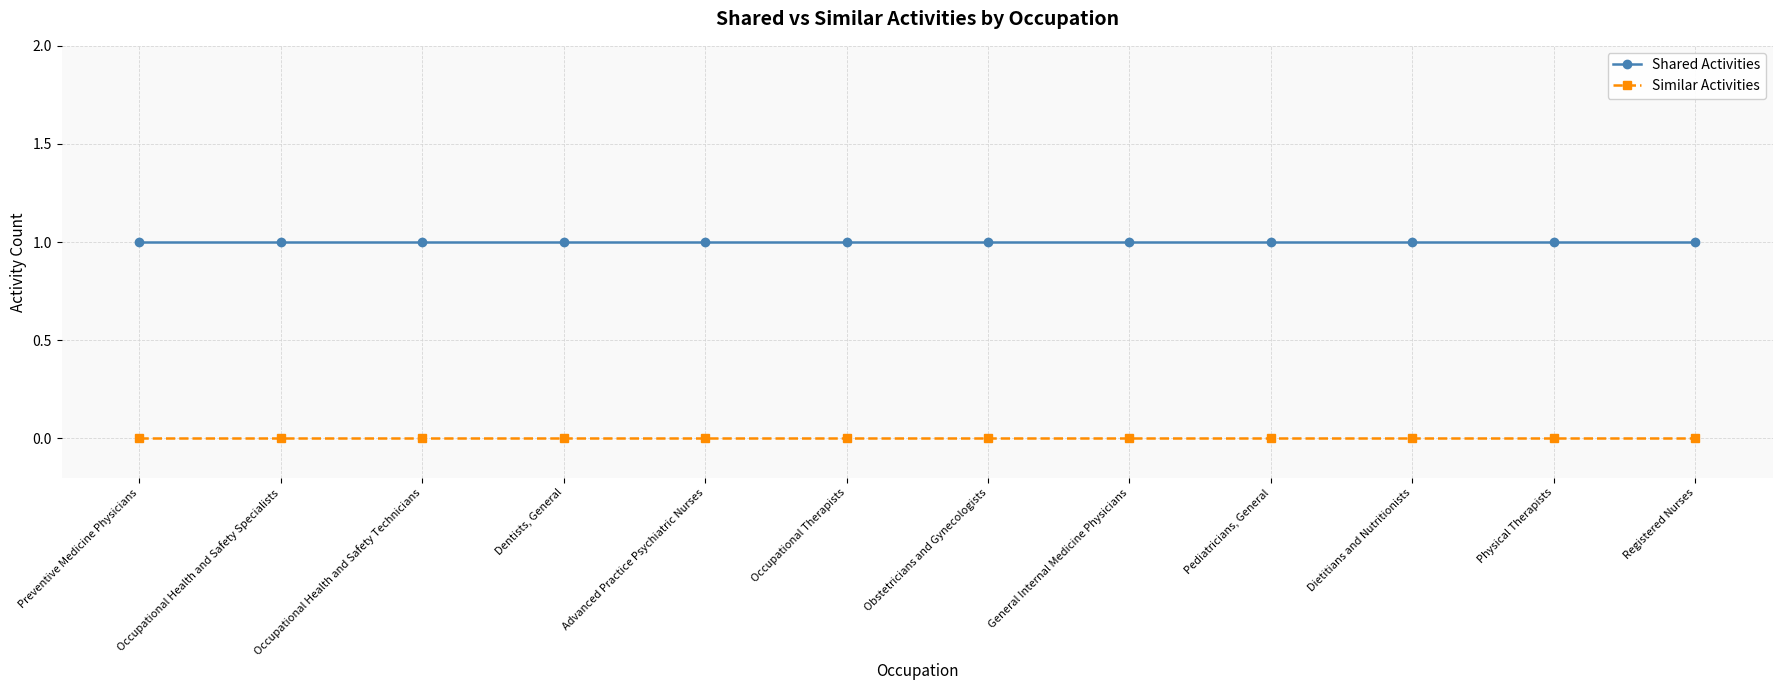

Which series has the largest total across all categories?

Shared Activities